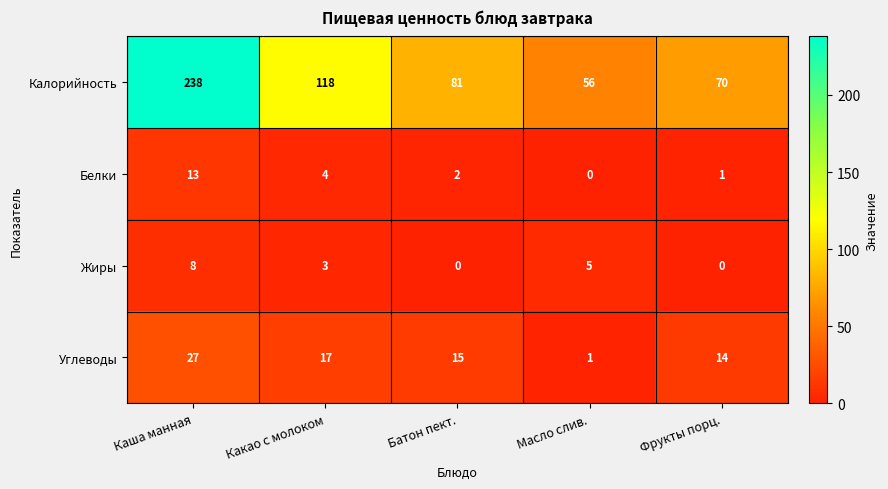

True or false: Белки has a value of 17 at Каша манная.

False